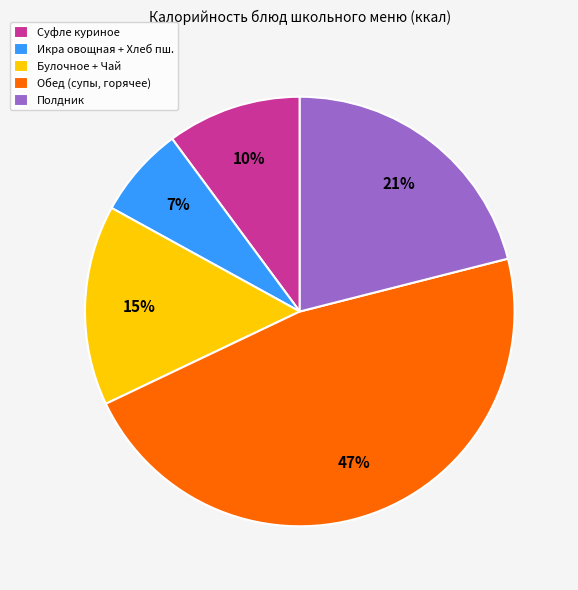

Count the number of slices in the pie.

5